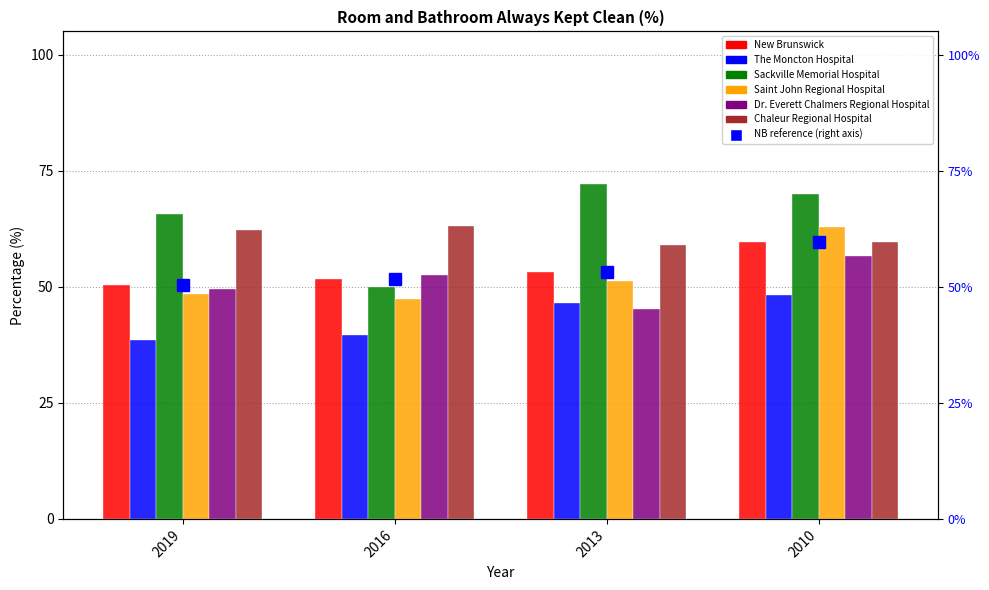

Between 2010 and 2019, which is larger?

2010